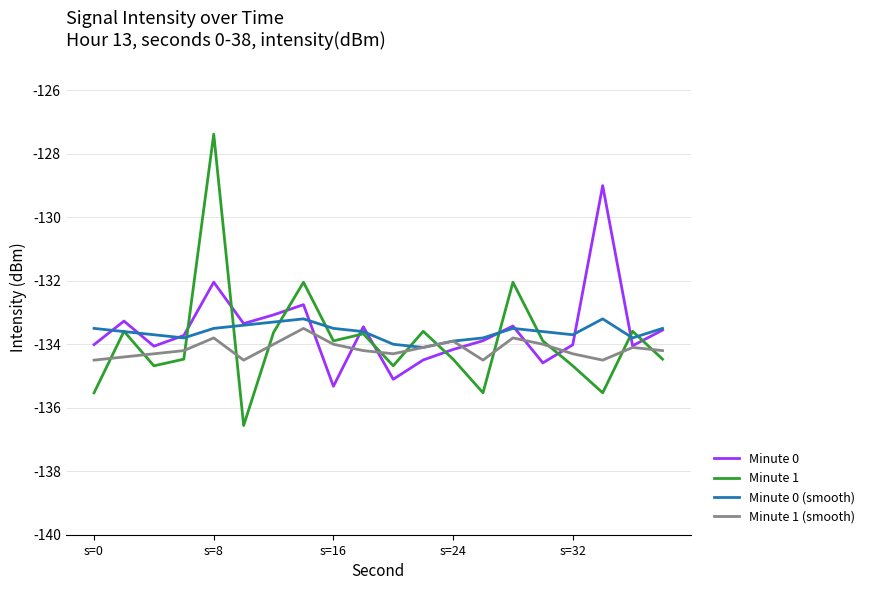

What is the average value of the Minute 1 series?

-133.9